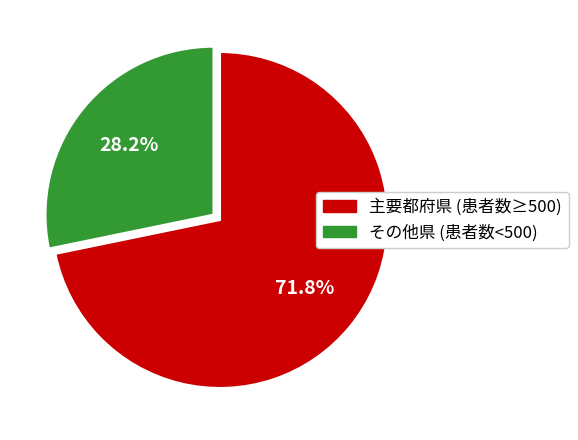

Does any single category account for the majority?

Yes